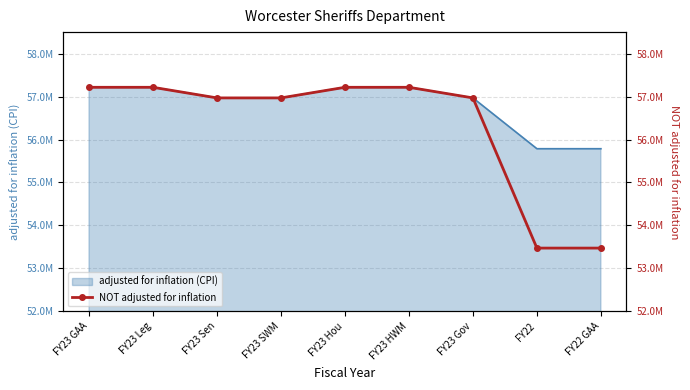

What position from the right is FY23 Leg?

8